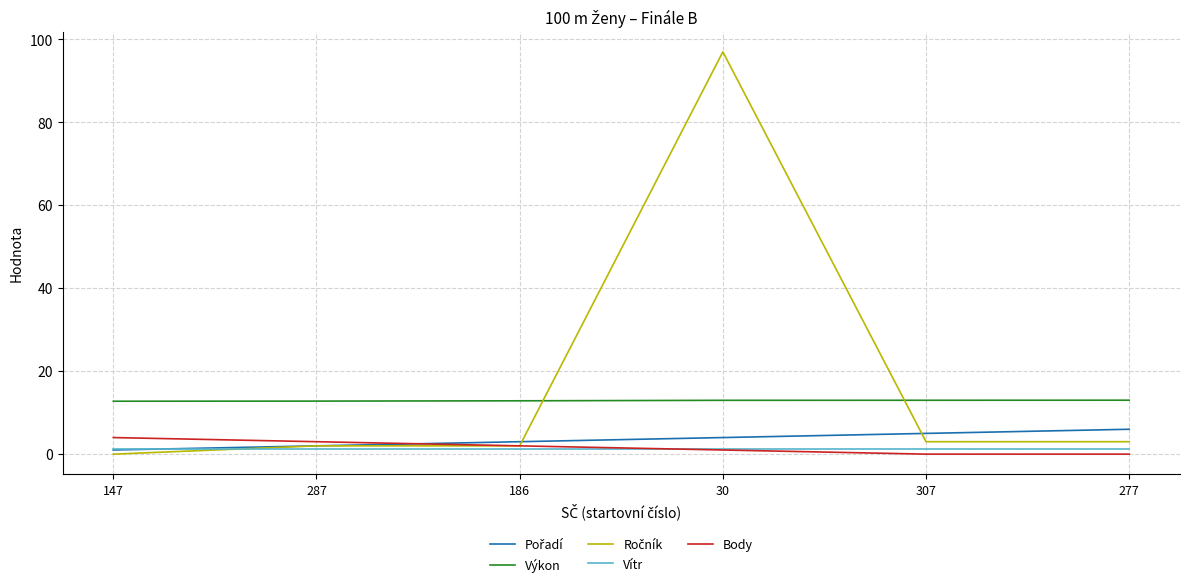

True or false: Výkon and Body cross at least once.

False